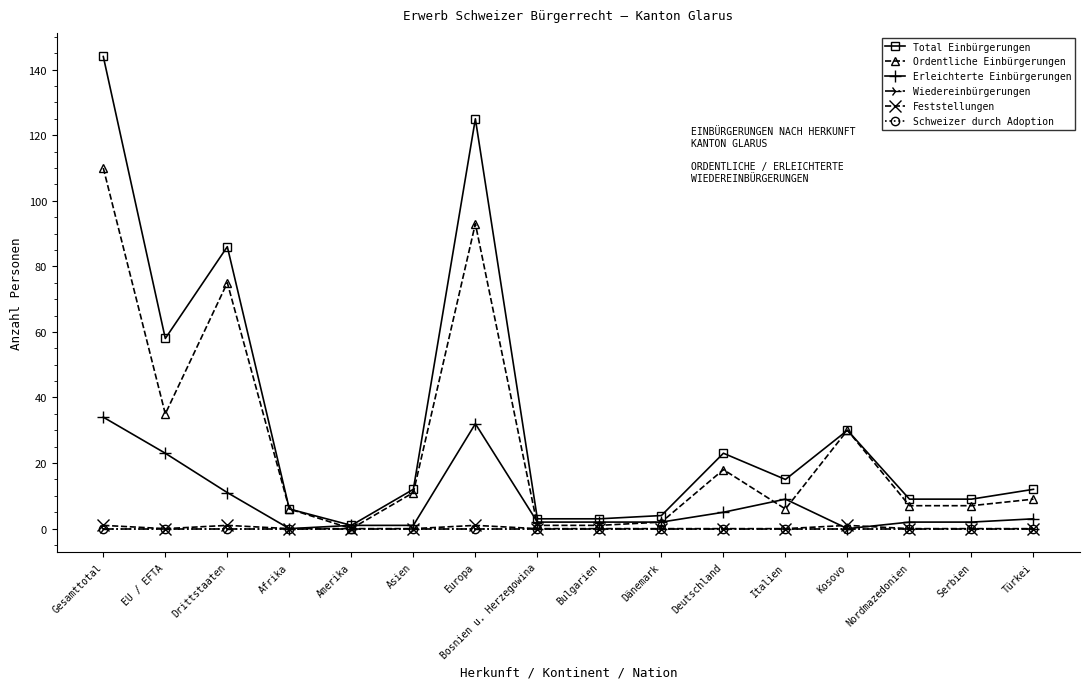

What is the value of the Erleichterte Einbürgerungen point at the 2nd from the left?

23